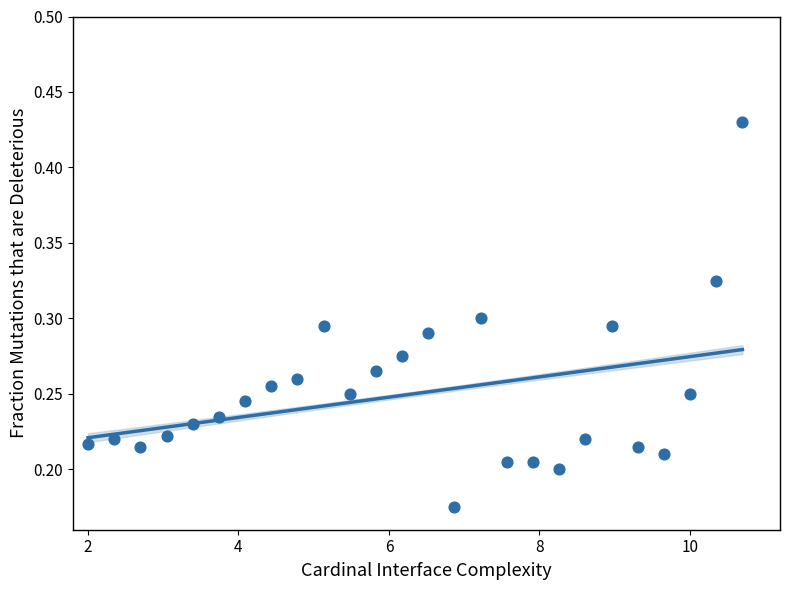

What is the range of X values (max minus min)?

8.7